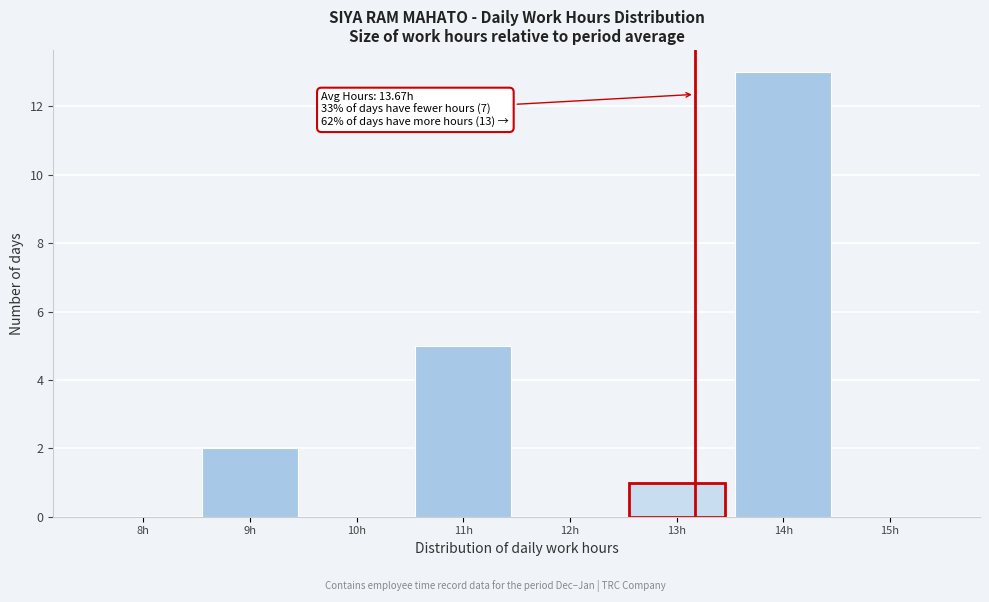

Reading left to right, what are all the values shown in this chart?

8h=0	9h=2	10h=0	11h=5	12h=0	13h=1	14h=13	15h=0